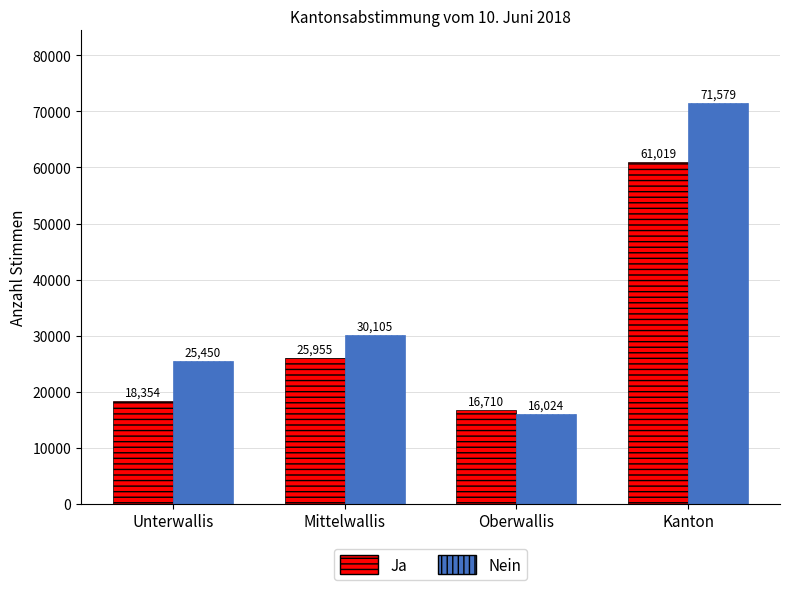

List the labels in order of Ja value, largest first.

Kanton, Mittelwallis, Unterwallis, Oberwallis